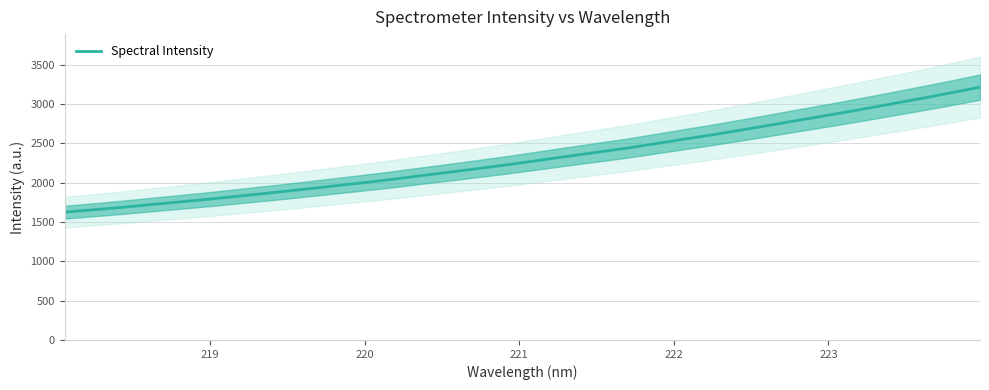

How many lines are shown in the chart?

1